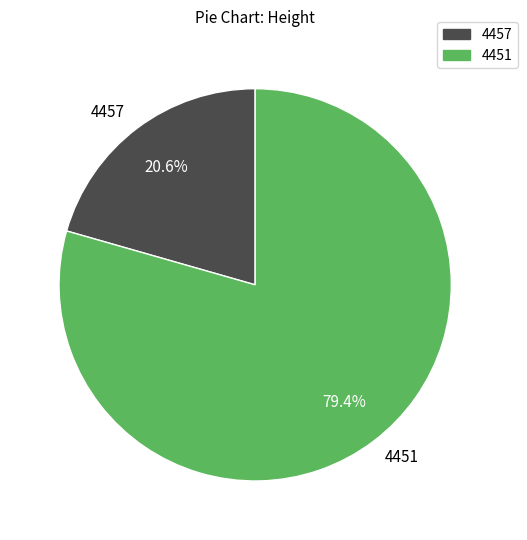

To the nearest percent, what is the average slice percentage?

50%